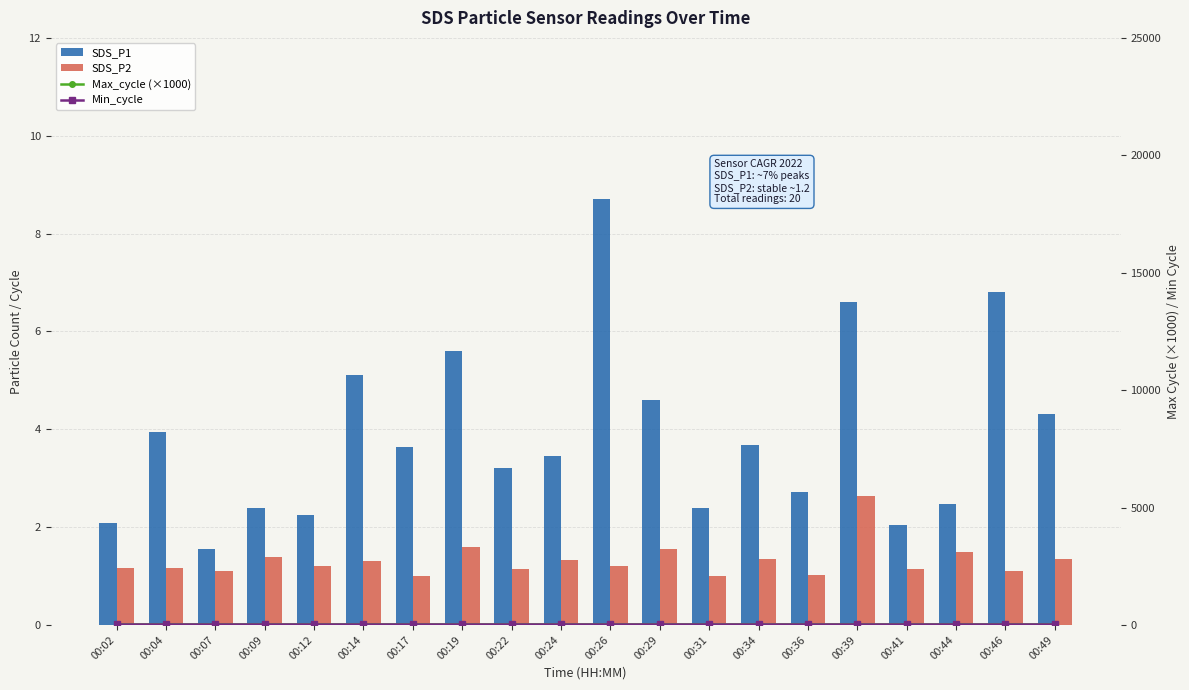

Is the value of SDS_P2 at 00:14 greater than the value of SDS_P1 at 00:26?

No